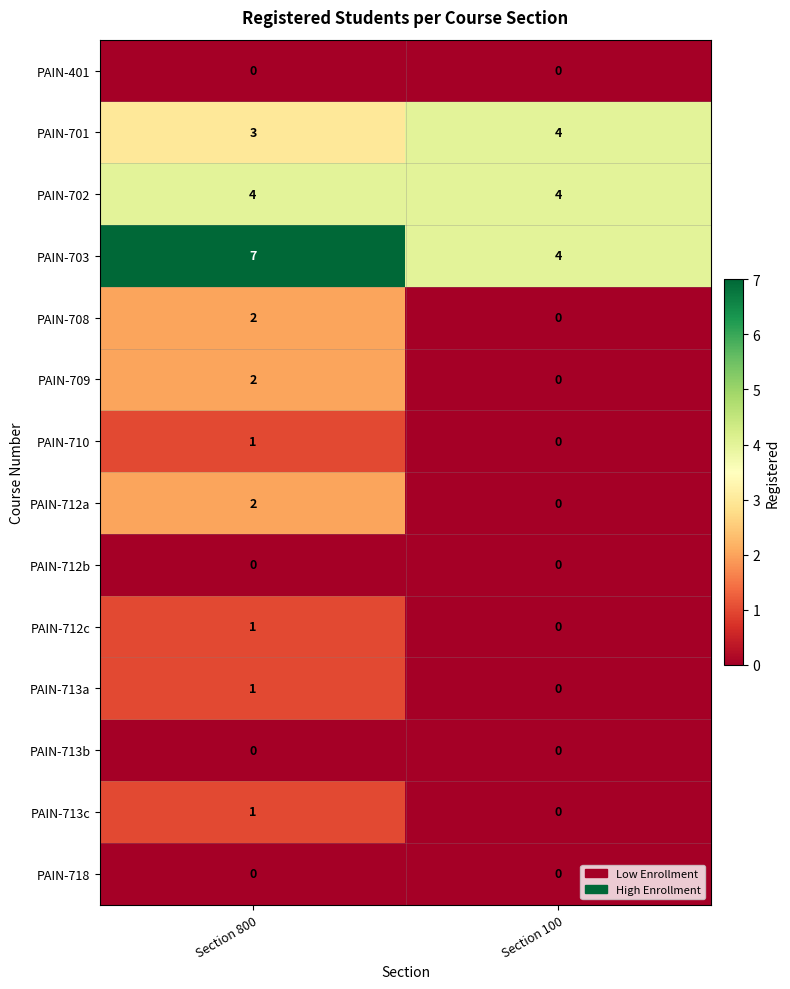

Which category has the highest value across all series?

Section 800